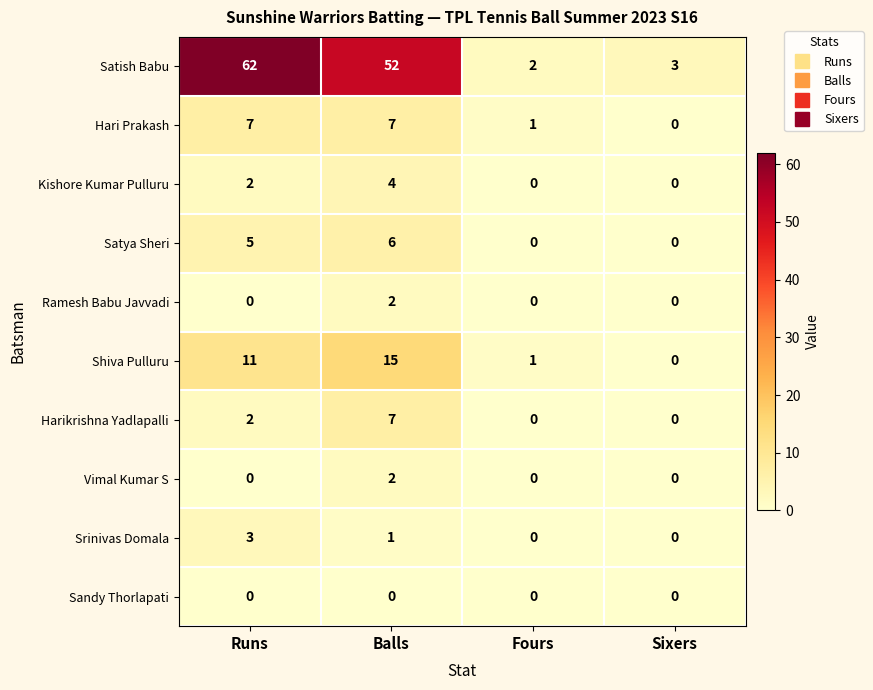

List the labels in order of Satish Babu value, smallest first.

Fours, Sixers, Balls, Runs